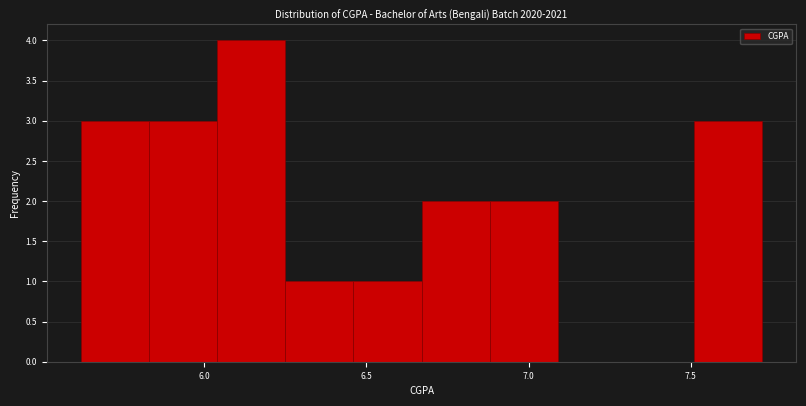

Reading left to right, transcribe this chart: for each bar, give the range it covers on the x-axis and its height. Neither the bar edges nor the heights are printed on the chart, so give them approximately, as read against the axes.

5.62 to 5.83: 3
5.83 to 6.04: 3
6.04 to 6.25: 4
6.25 to 6.46: 1
6.46 to 6.67: 1
6.67 to 6.88: 2
6.88 to 7.09: 2
7.09 to 7.30: 0
7.30 to 7.51: 0
7.51 to 7.72: 3